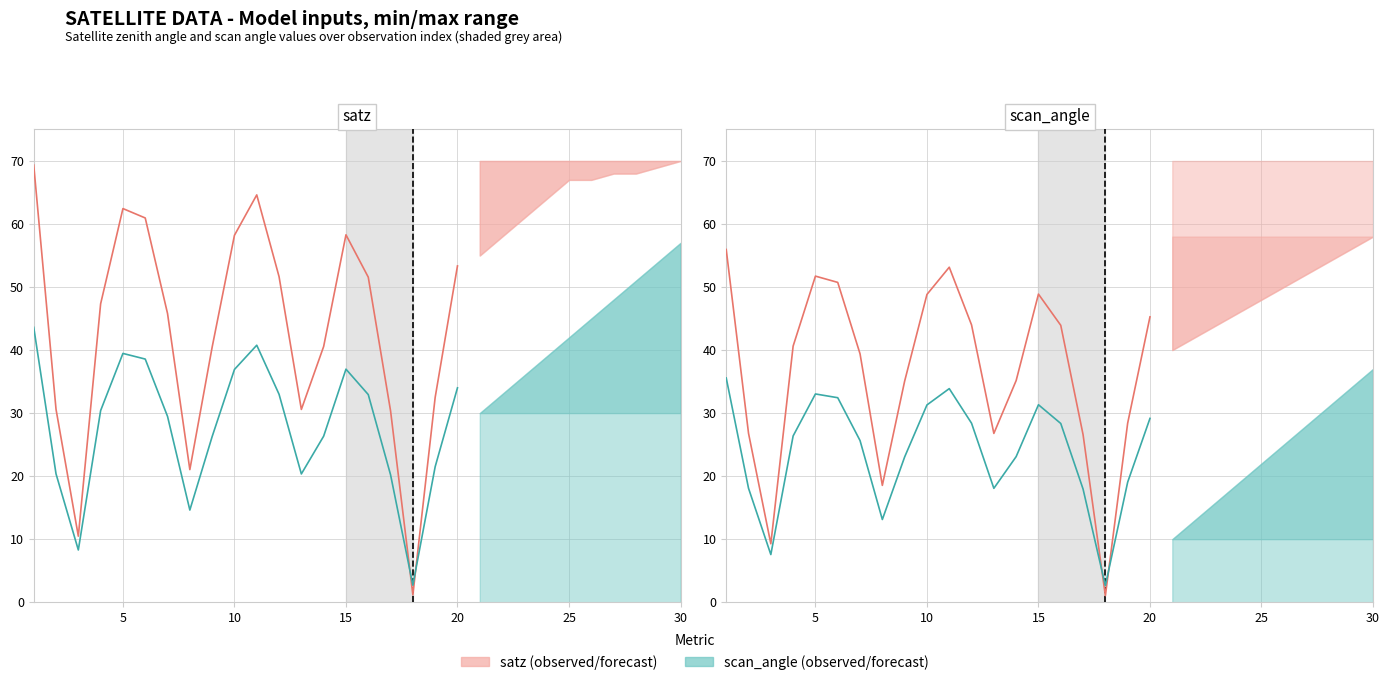

What is the difference between the maximum and minimum values in the scan_angle series?

33.0